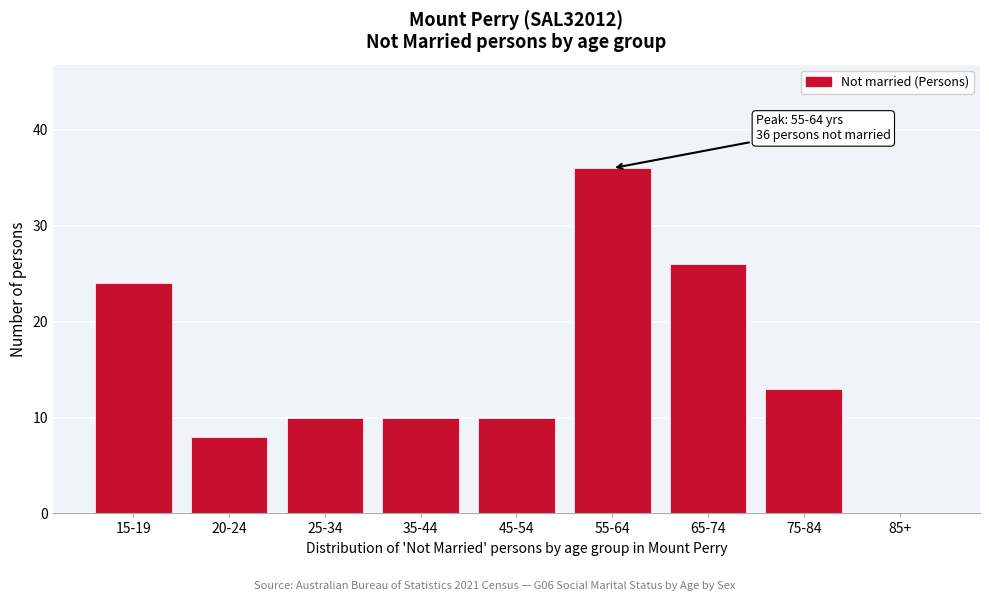

Reading right to left, what are all the values shown in this chart?

85+=0	75-84=13	65-74=26	55-64=36	45-54=10	35-44=10	25-34=10	20-24=8	15-19=24